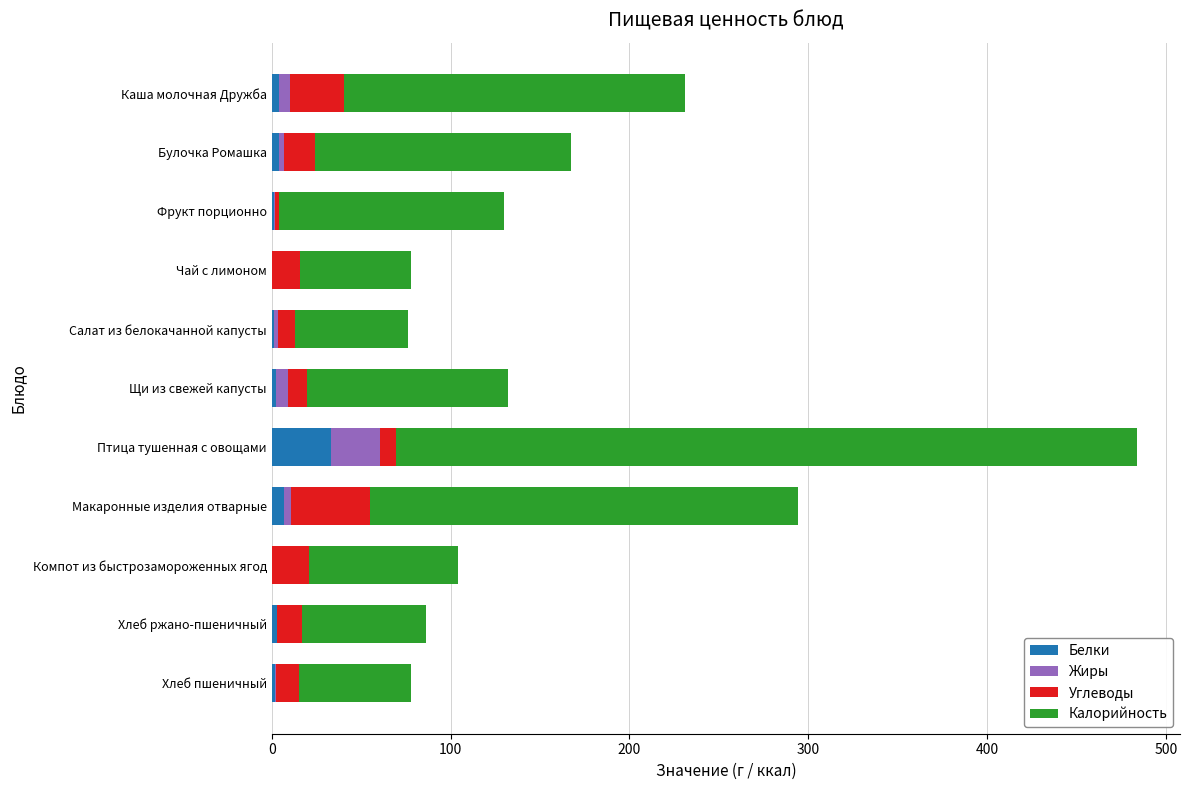

How many categories are shown in the chart?

11